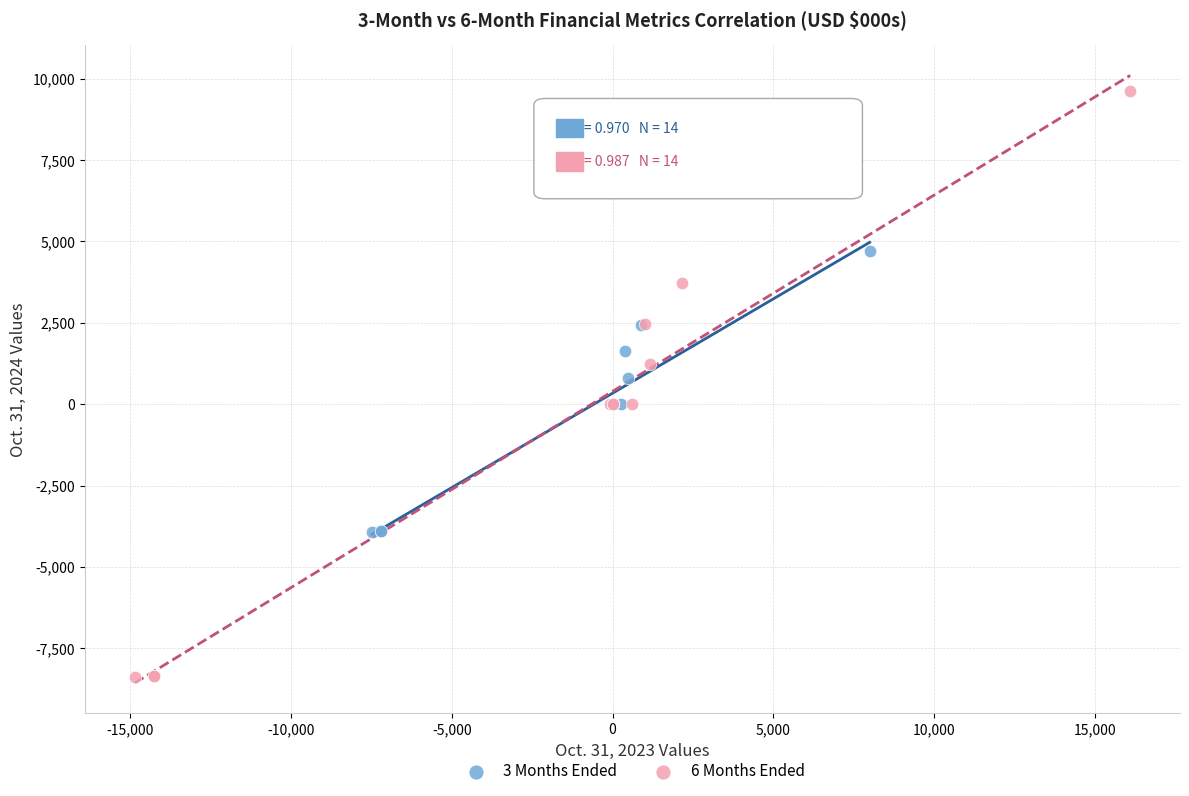

Which series contains the highest Y value?

6 Months Ended